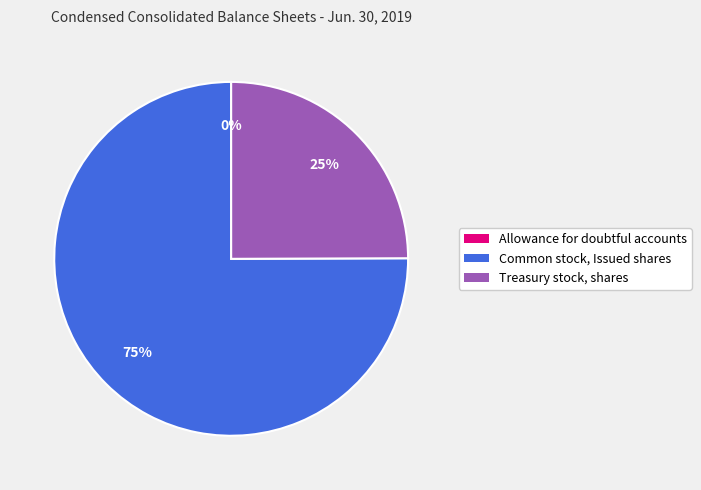

Which category has the biggest portion of the pie?

Common stock, Issued shares